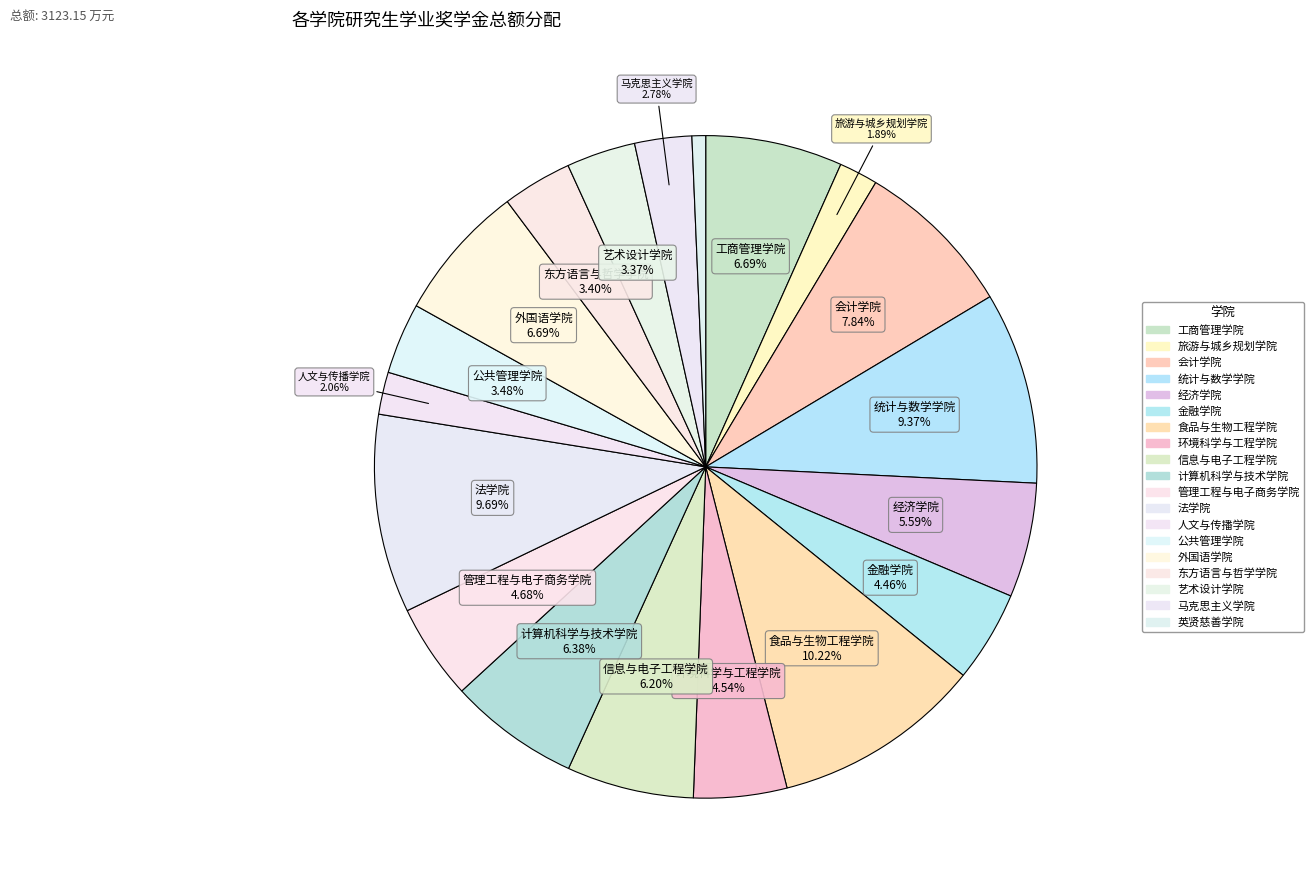

Is the sum of 食品与生物工程学院 and 艺术设计学院 greater than half?

No